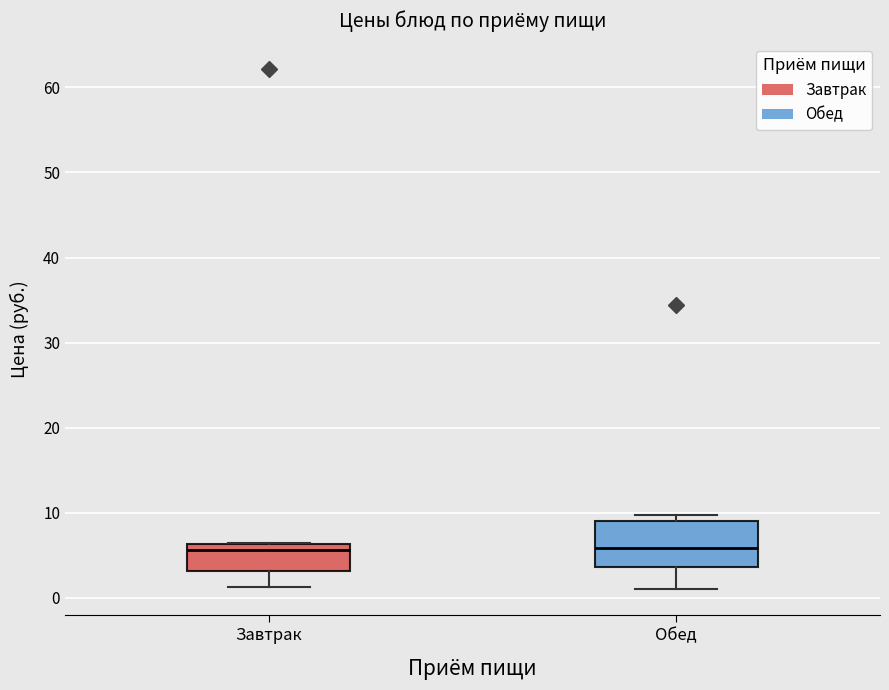

Where is the upper edge of the box for Обед on the y-axis? The values are not printed on the chart, so give them approximately, as read against the axis.

9